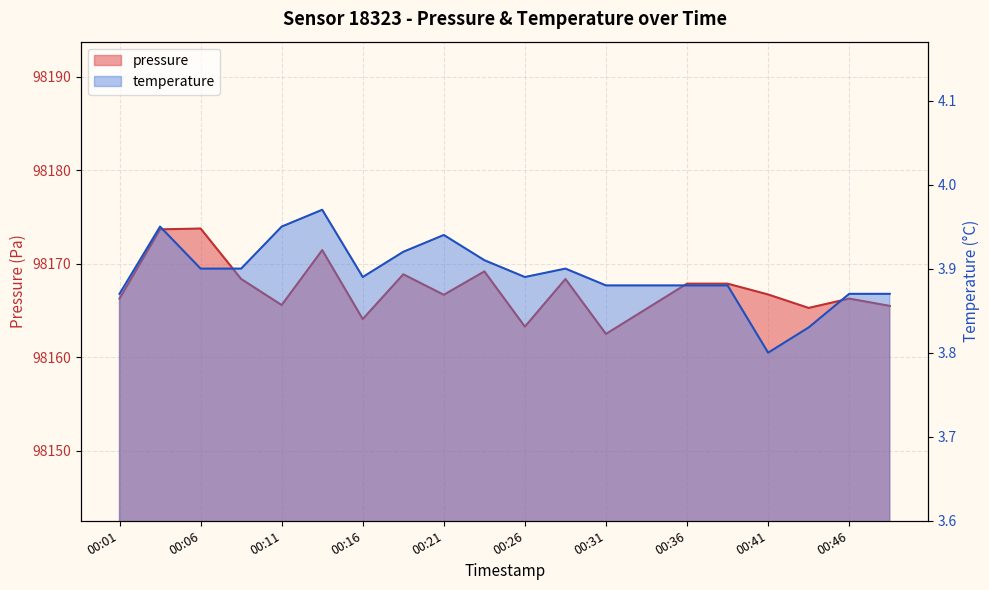

What is the spread (max minus min) of values at 00:33?

98161.3